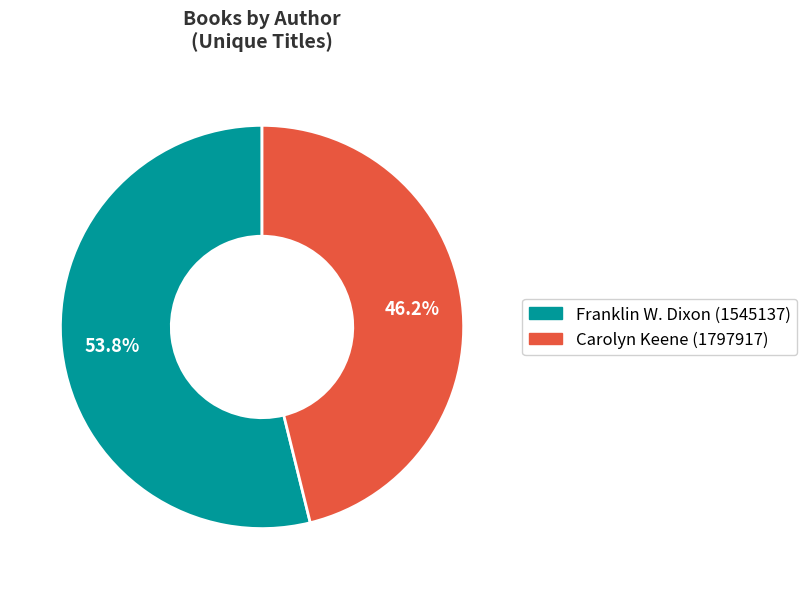

To the nearest percent, what percentage of the pie is Franklin W. Dixon (1545137)?

54%